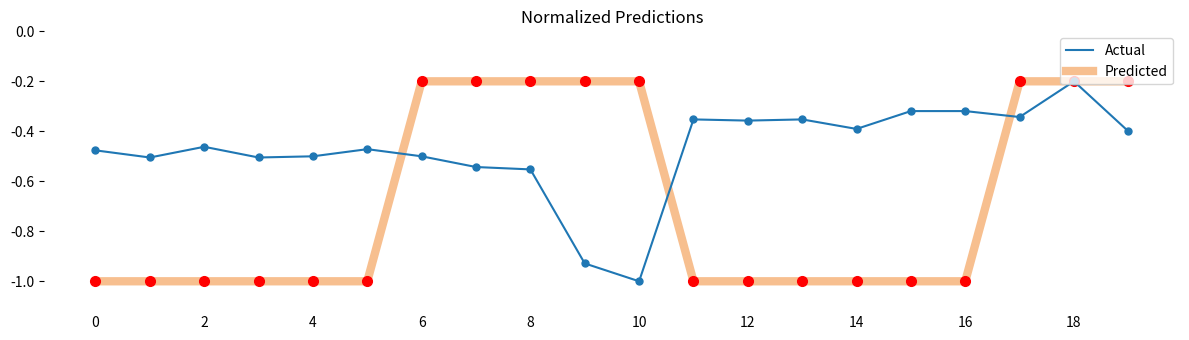

How many Predicted values are between -1 and 0?

20